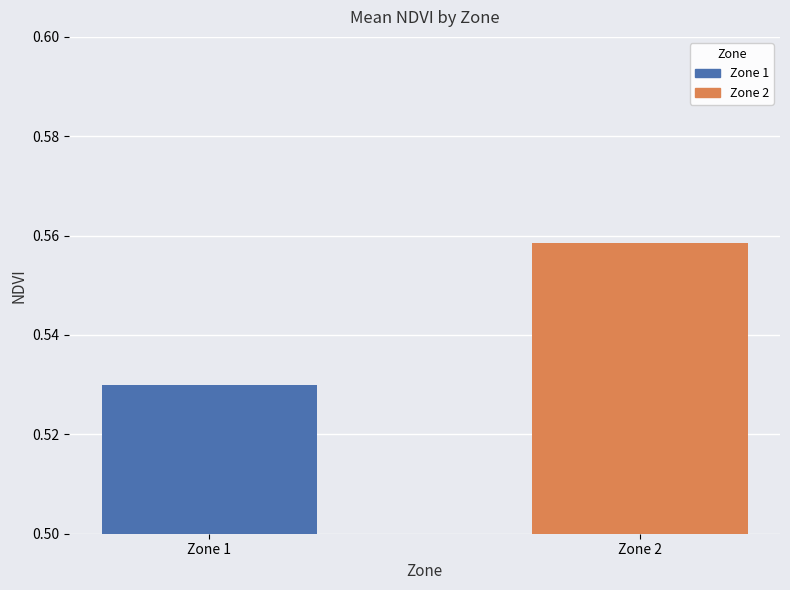

List the series in order of their overall mean, lowest first.

Zone 1, Zone 2